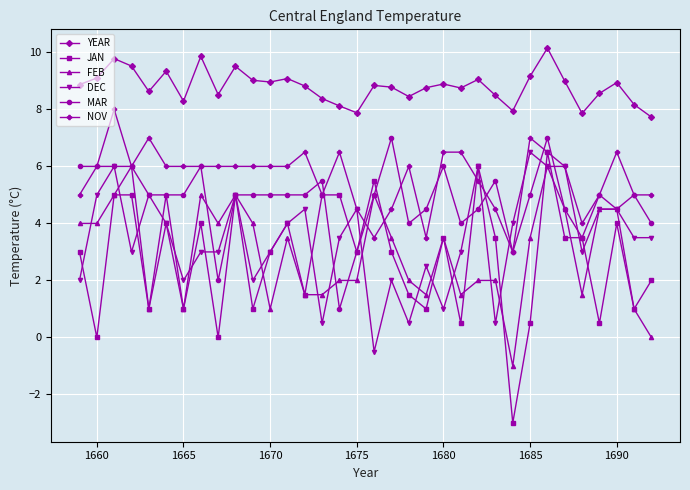

Count the number of categories in the chart.

34